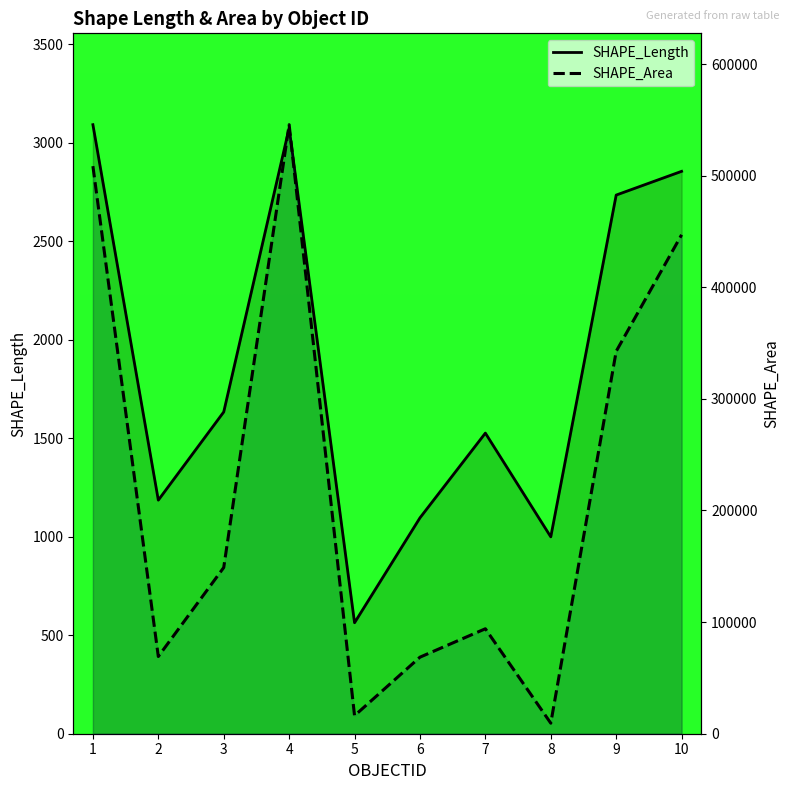

True or false: SHAPE_Area and SHAPE_Length intersect in this chart.

False